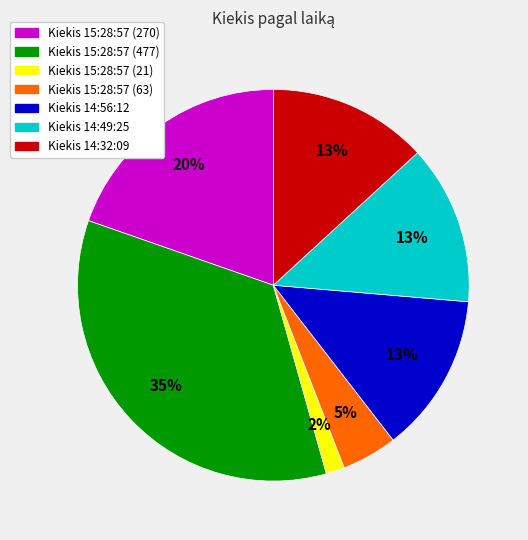

To the nearest percent, what is the difference between the largest and smallest slice percentages?

33%